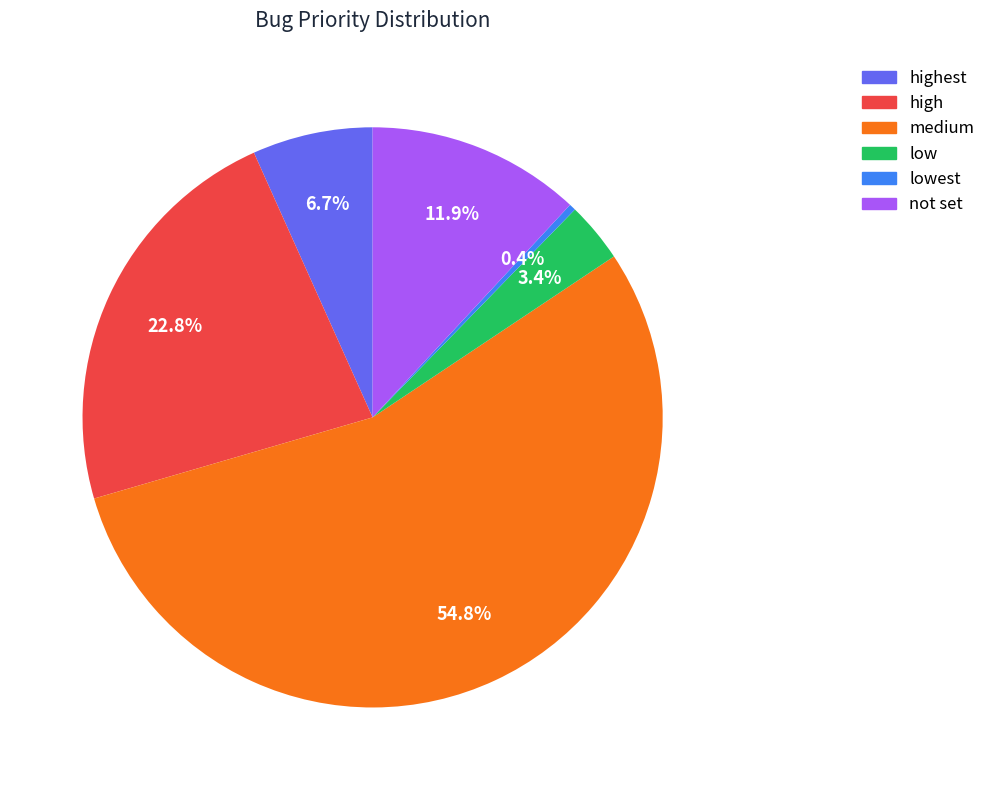

Is there a majority slice in this chart?

Yes